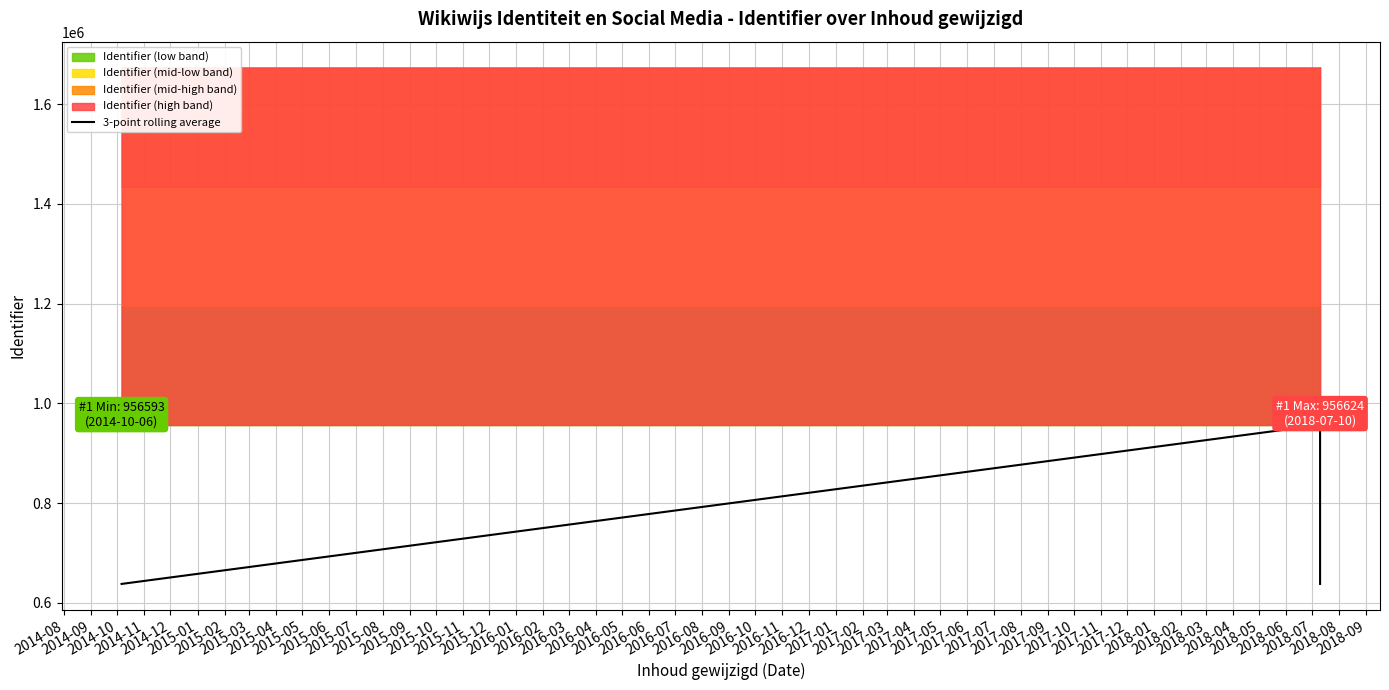

Is it true that the value at 2014-11 is 553421.0?

False